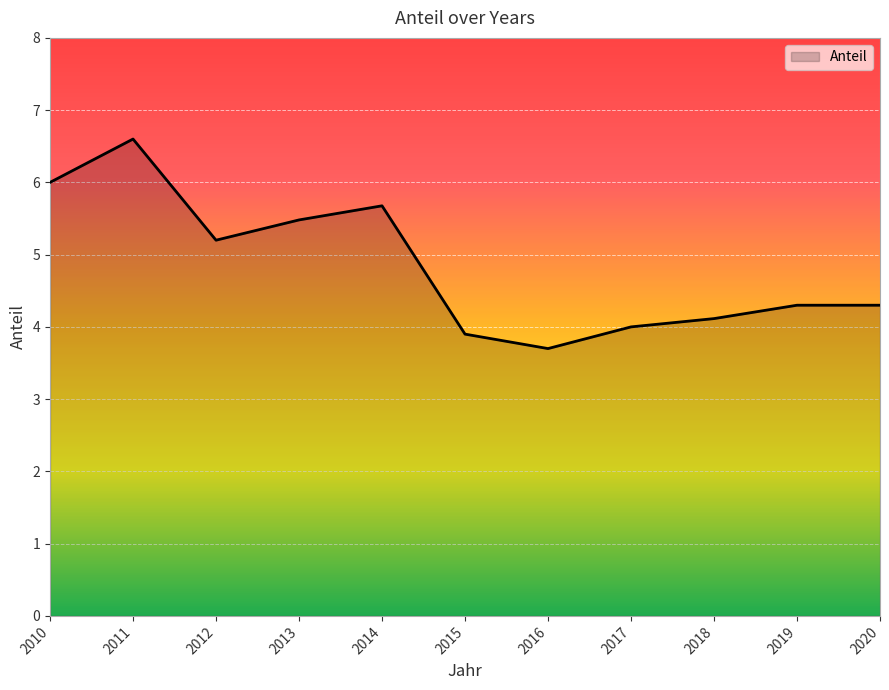

What is the ratio of the value at 2013 to the value at 2012?

1.1